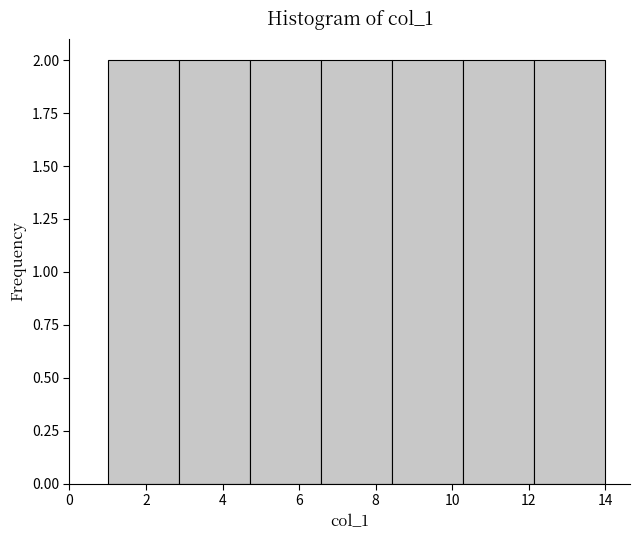

How tall is the bar that spans 4.8 to 6.6 on the x-axis? Neither the bar edges nor the heights are printed on the chart, so give them approximately, as read against the axes.

2